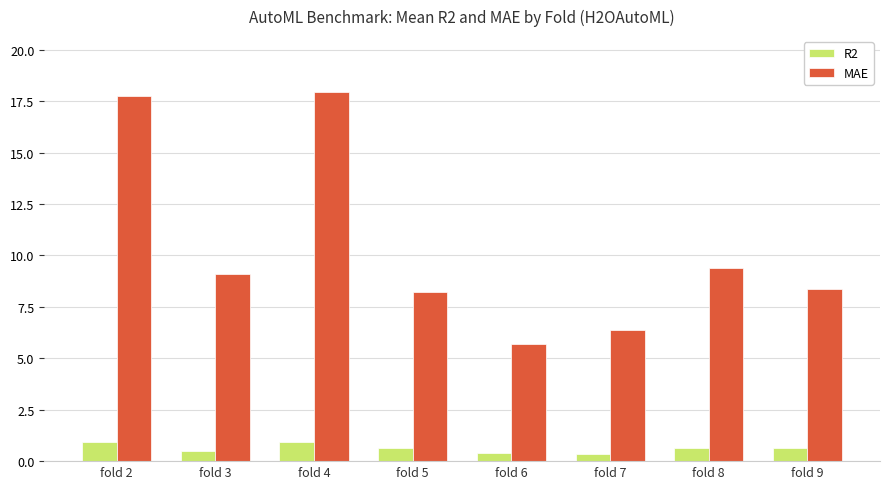

What is the maximum value for MAE?

18.0